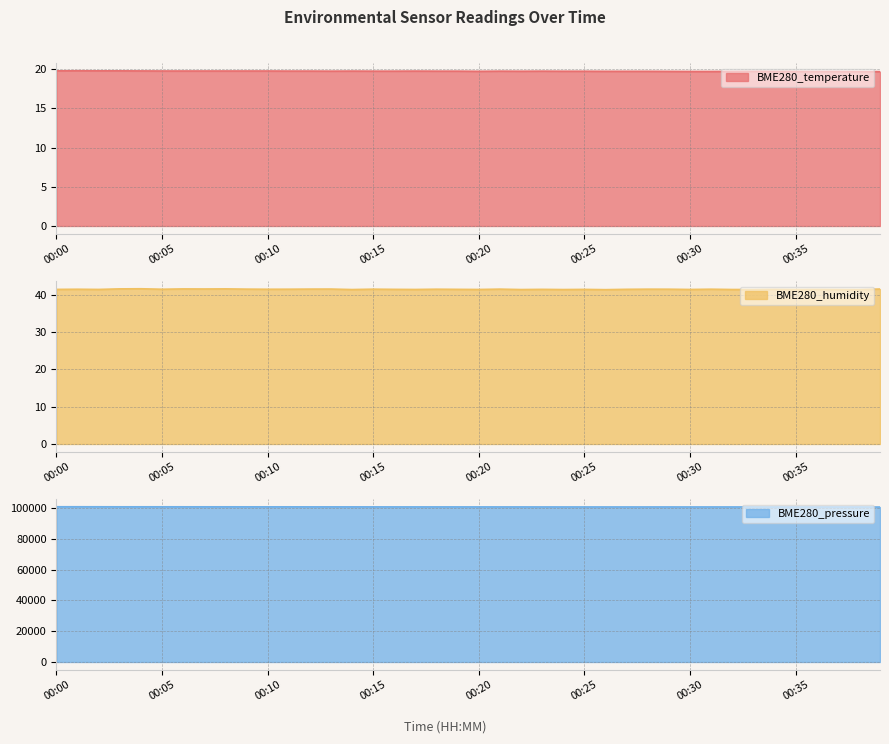

Count the number of categories in the chart.

40